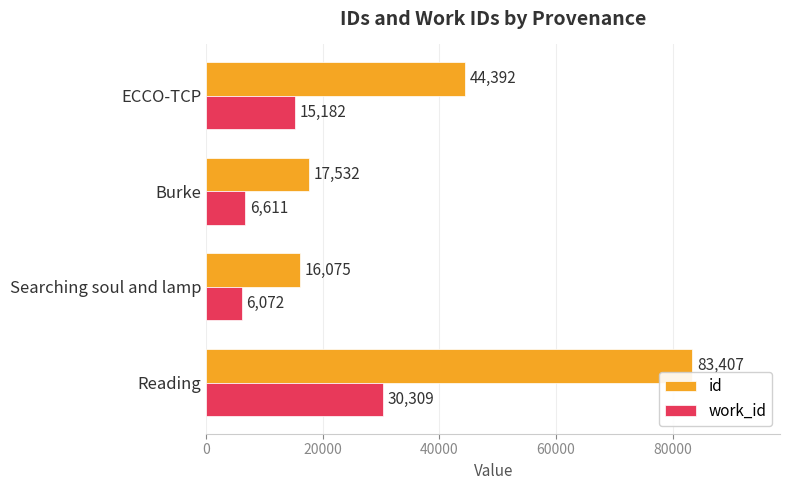

What is the minimum value shown in the chart?

6072